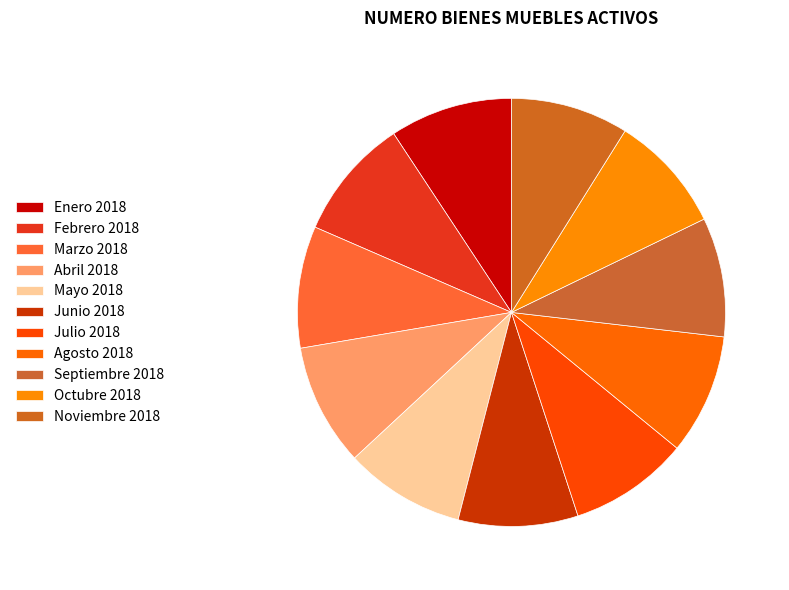

To the nearest percent, what is the combined percentage of Septiembre 2018 and Abril 2018?

18%